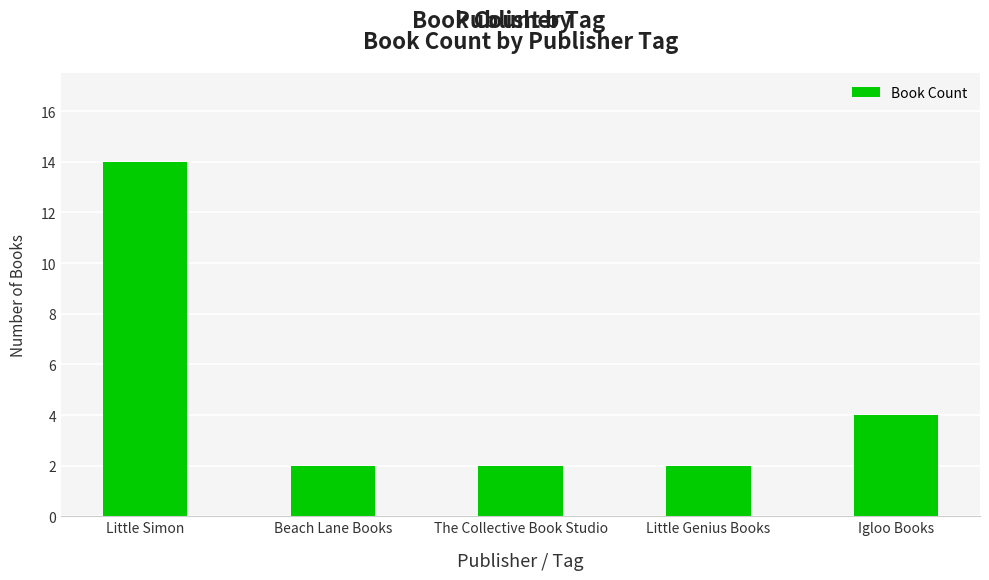

Reading left to right, extract all data points from this chart.

Little Simon=14	Beach Lane Books=2	The Collective Book Studio=2	Little Genius Books=2	Igloo Books=4